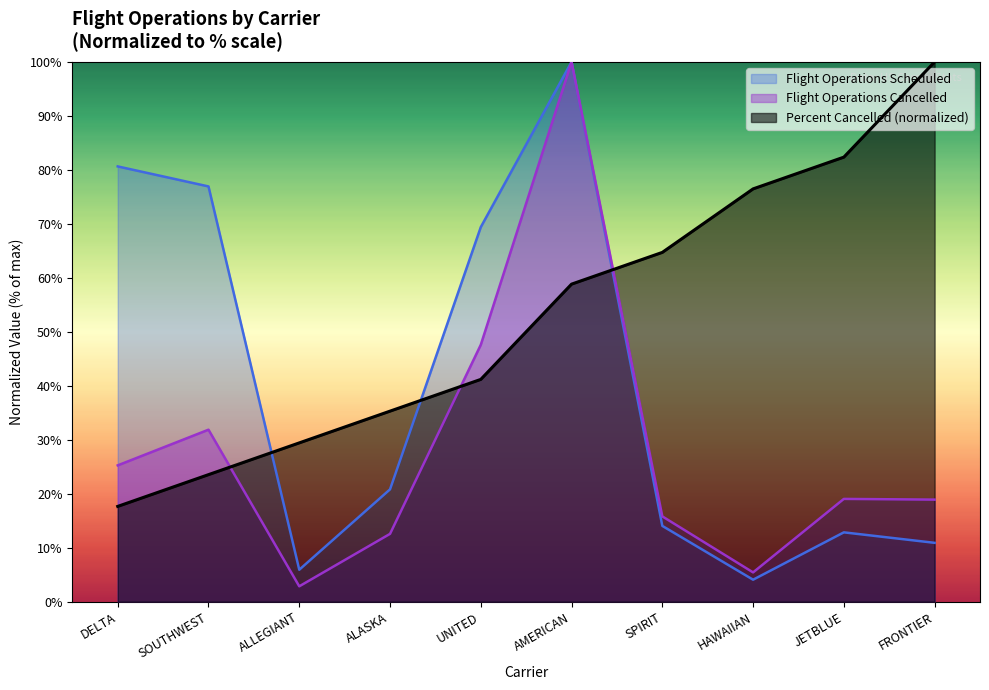

After their last crossing, which series has the higher values: Flight Operations Cancelled or Percent Cancelled?

Percent Cancelled